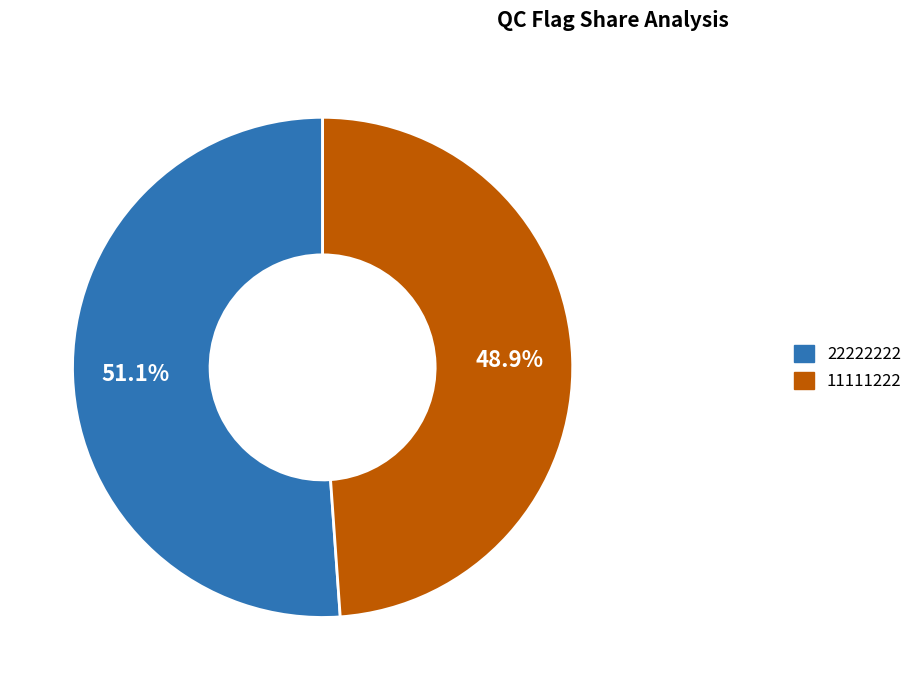

Which has a higher value, 22222222 or 11111222?

22222222